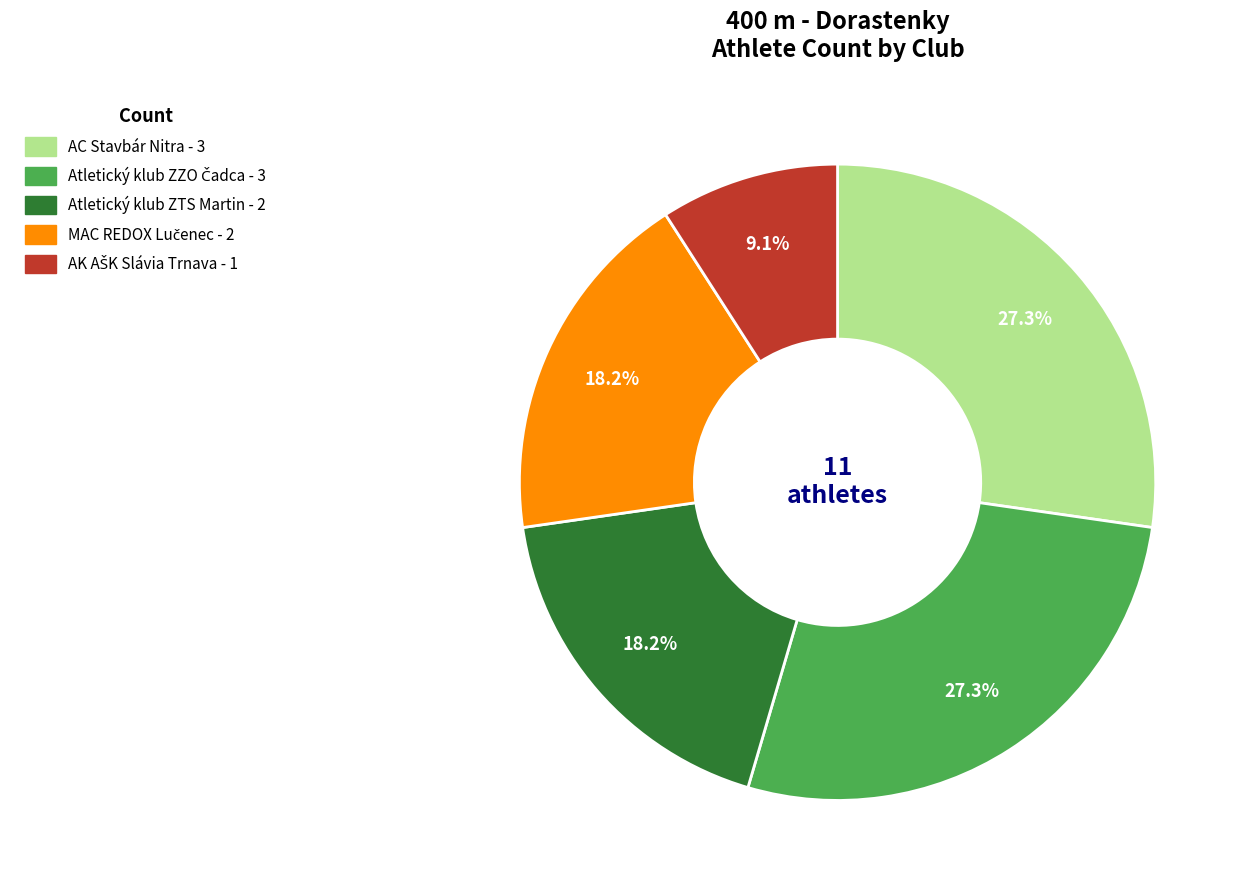

Count the number of slices in the pie.

5